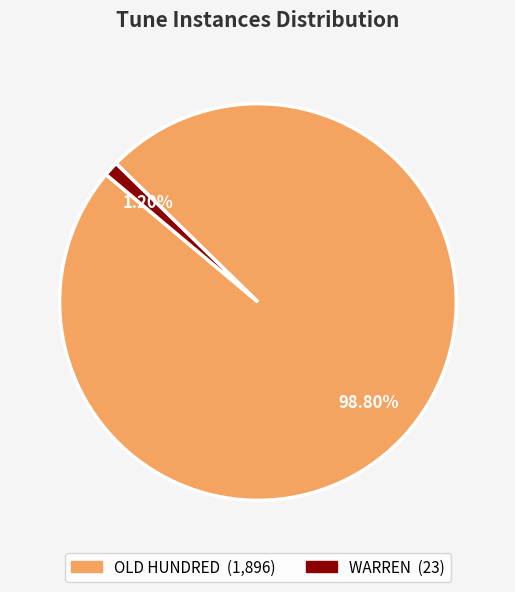

What percentage is the WARREN slice, to the nearest percent?

1%